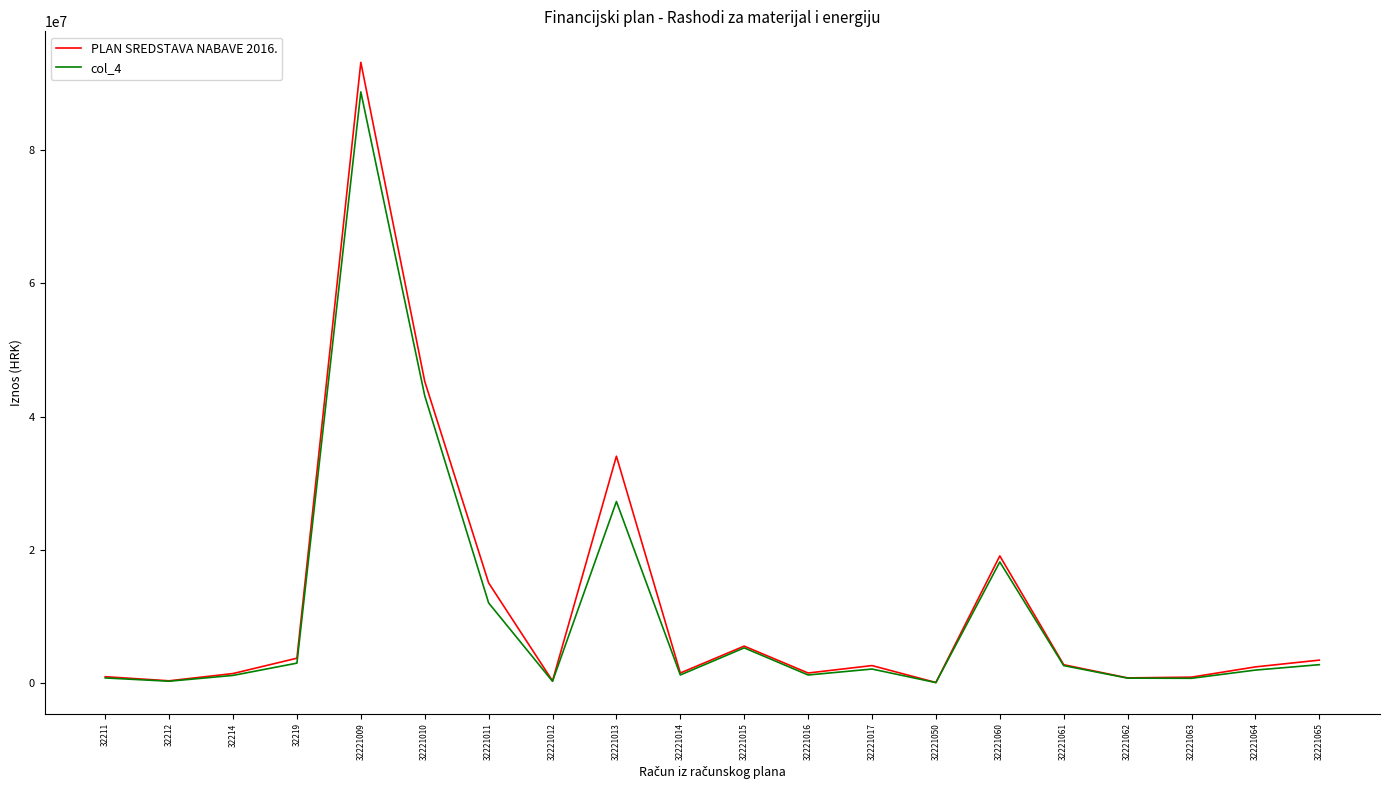

What is the difference between the second highest and second lowest values in the PLAN SREDSTAVA NABAVE 2016. series?

45003900.0